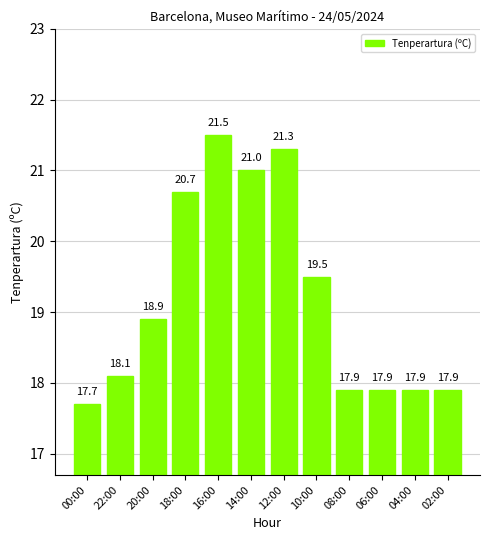

Which label corresponds to the largest value in the chart?

16:00